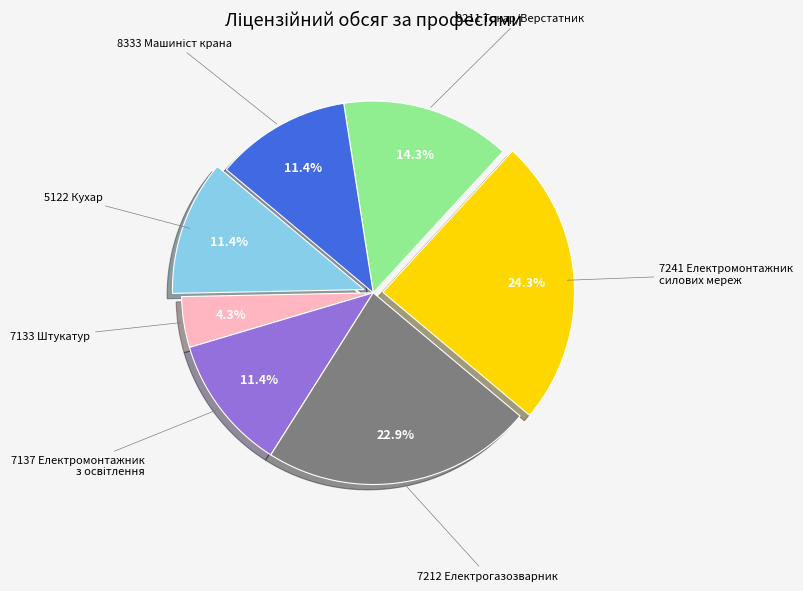

To the nearest percent, what is the average slice percentage?

14%